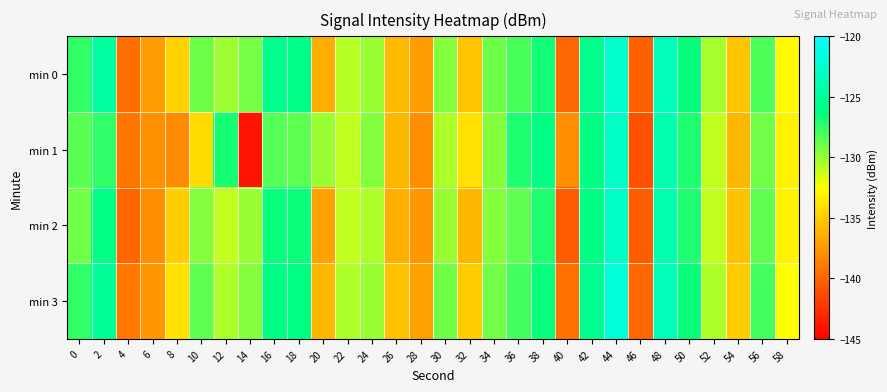

Reading left to right, list all the values displayed in this chart.

min 0: 0=-127.4	2=-124.7	4=-139.6	6=-137.2	8=-134.7	10=-128.9	12=-130.1	14=-129.1	16=-125.7	18=-125.9	20=-136.5	22=-130.7	24=-130.0	26=-135.8	28=-137.2	30=-129.5	32=-135.4	34=-129.0	36=-128.0	38=-126.7	40=-139.9	42=-125.6	44=-122.5	46=-140.1	48=-123.4	50=-126.4	52=-130.3	54=-135.3	56=-128.1	58=-132.8
min 1: 0=-128.5	2=-127.5	4=-139.2	6=-137.9	8=-138.2	10=-134.3	12=-126.7	14=-143.9	16=-128.4	18=-128.5	20=-130.0	22=-131.0	24=-129.5	26=-136.0	28=-138.0	30=-130.5	32=-134.0	34=-129.5	36=-127.0	38=-126.0	40=-138.0	42=-126.0	44=-123.0	46=-141.0	48=-124.0	50=-127.0	52=-131.0	54=-136.0	56=-129.0	58=-133.0
min 2: 0=-129.0	2=-126.0	4=-140.0	6=-138.0	8=-135.0	10=-129.5	12=-131.0	14=-130.0	16=-126.5	18=-126.5	20=-137.0	22=-131.0	24=-130.5	26=-136.5	28=-137.5	30=-130.0	32=-136.0	34=-129.5	36=-128.5	38=-127.0	40=-140.5	42=-126.0	44=-123.0	46=-140.5	48=-124.0	50=-127.0	52=-131.0	54=-135.5	56=-128.5	58=-133.0
min 3: 0=-127.5	2=-125.0	4=-139.0	6=-137.5	8=-134.0	10=-128.5	12=-130.5	14=-129.5	16=-126.0	18=-126.0	20=-136.0	22=-130.5	24=-130.0	26=-135.5	28=-137.0	30=-129.0	32=-135.0	34=-129.0	36=-128.0	38=-126.5	40=-139.5	42=-125.5	44=-122.0	46=-140.0	48=-123.5	50=-126.5	52=-130.5	54=-135.0	56=-128.0	58=-132.5